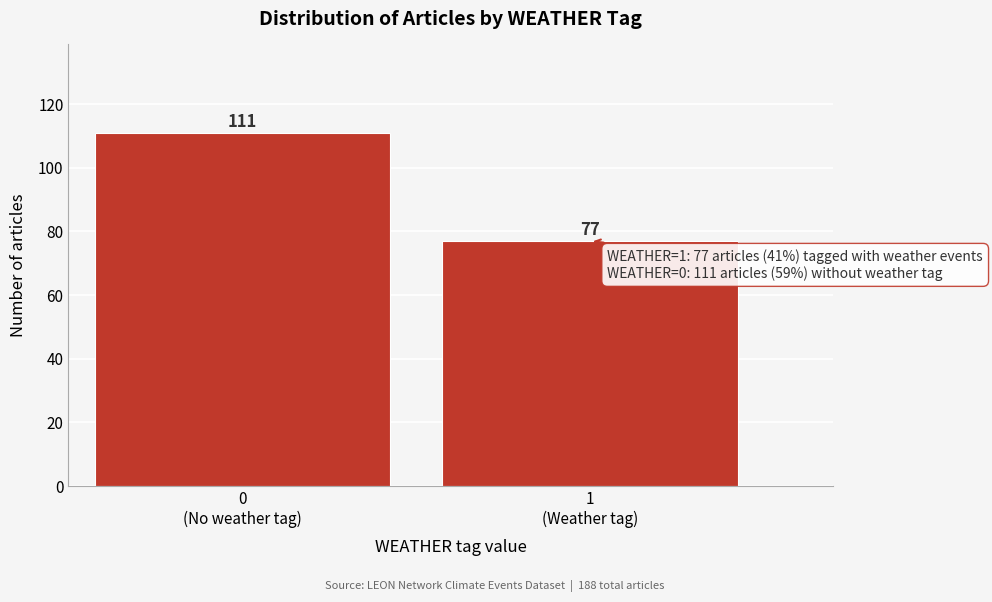

Reading left to right, list all the values displayed in this chart.

111	77